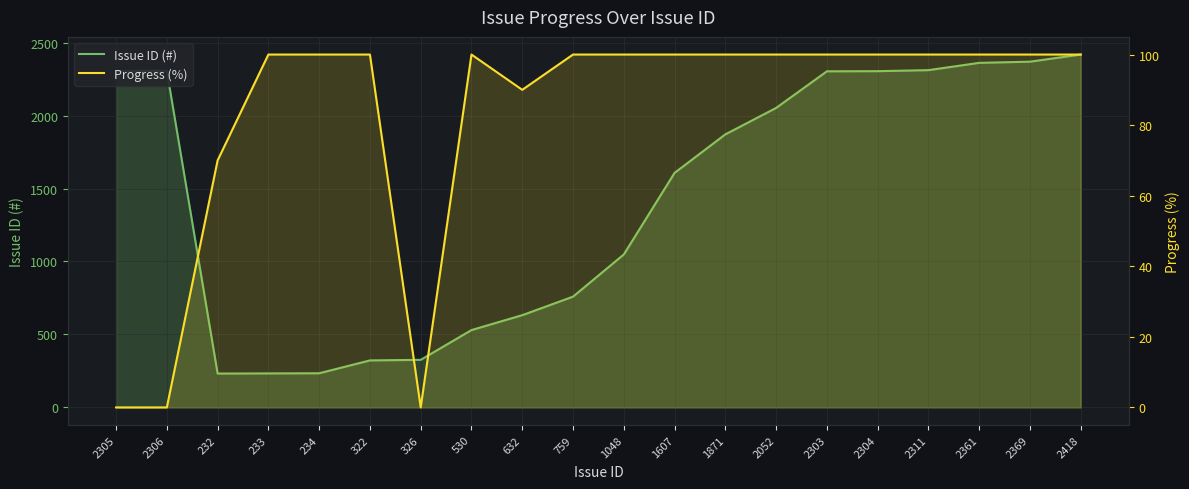

What are all the series names shown in the legend?

Issue ID (#), Progress (%)